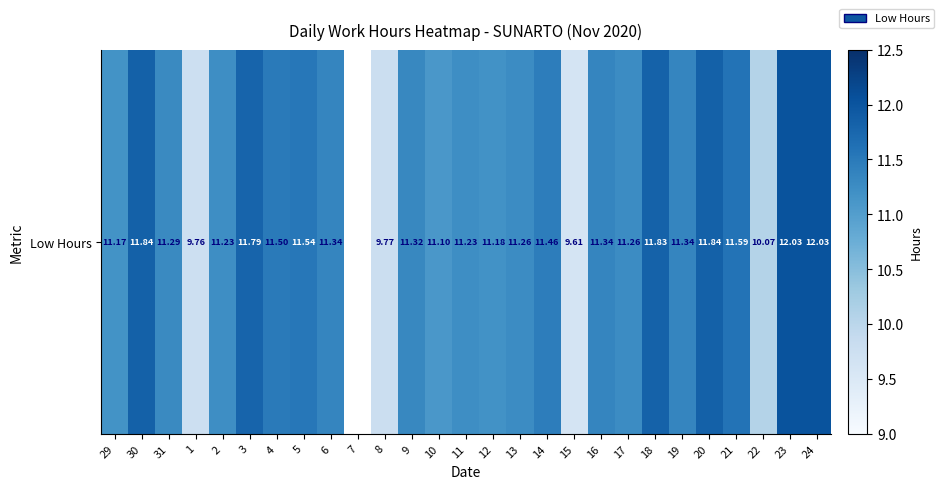

Which label corresponds to the smallest value in the chart?

15